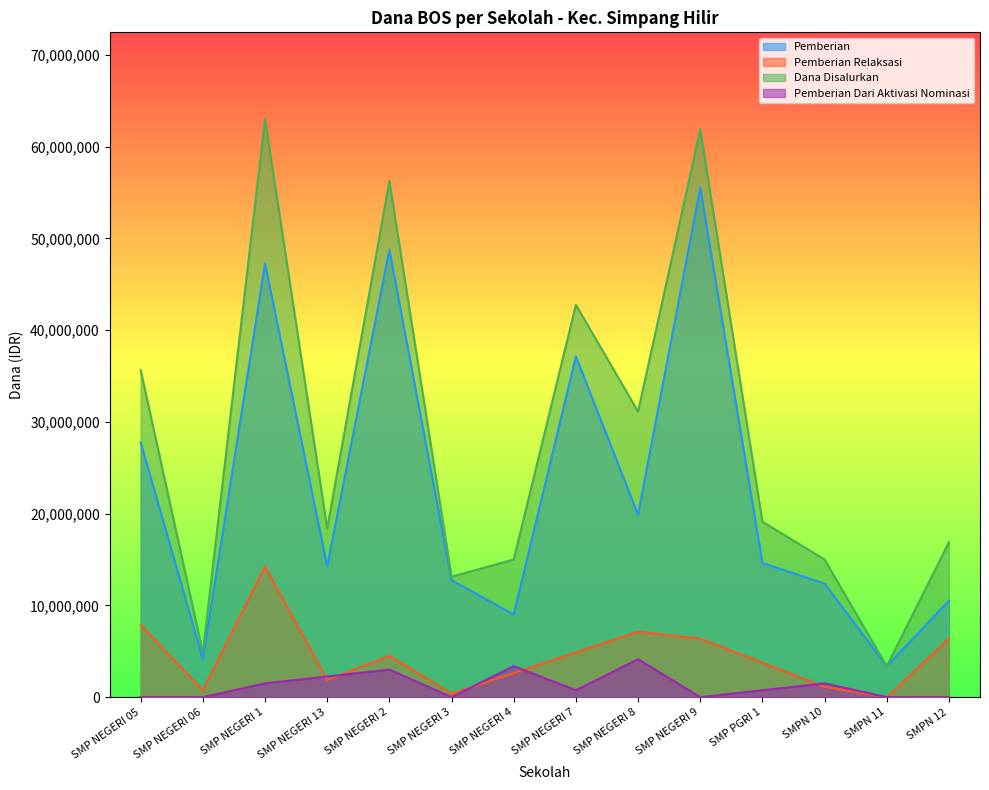

At which category is the sum across all series the highest?

SMP NEGERI 1